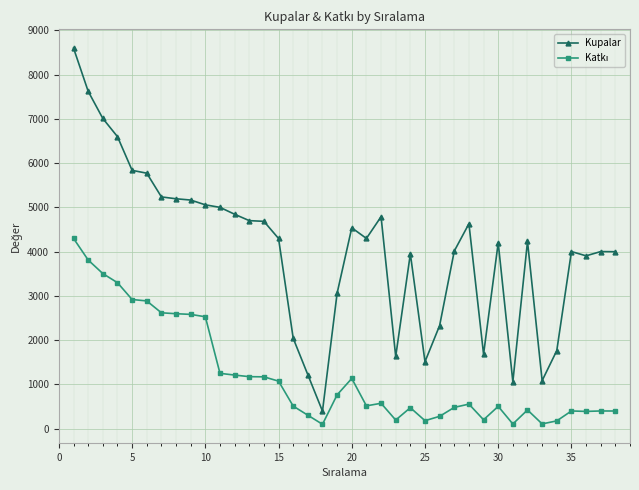

What is the difference between the maximum and minimum values in the Kupalar series?

8201